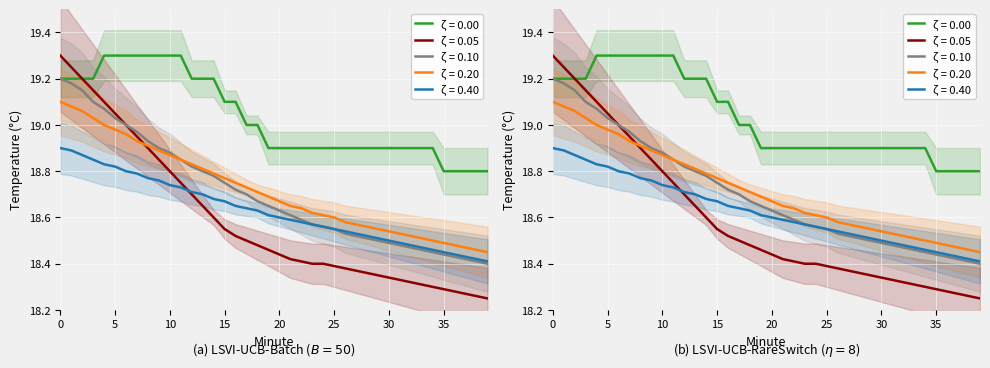

True or false: hour_0 and smoothed_4 intersect in this chart.

False